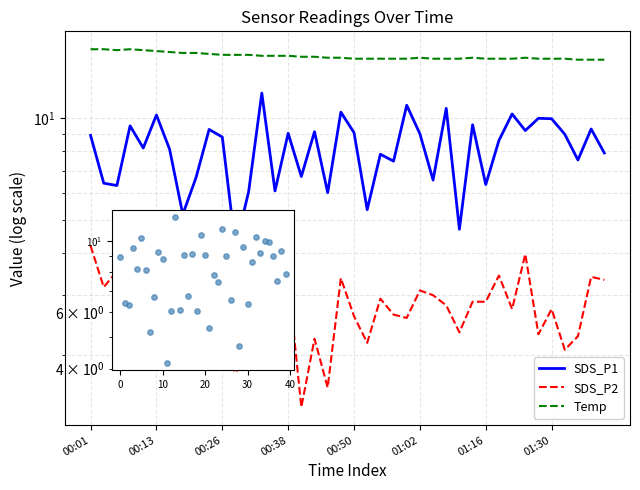

Is the value of SDS_P2 at 01:02 greater than the value of Temp at 17?

No